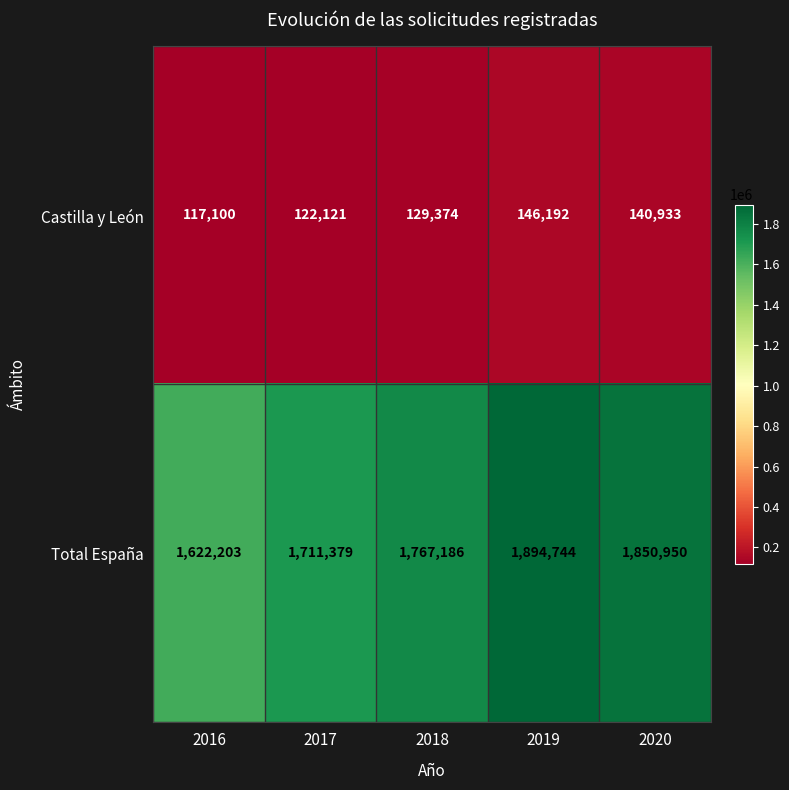

Count the number of data series in this chart.

2